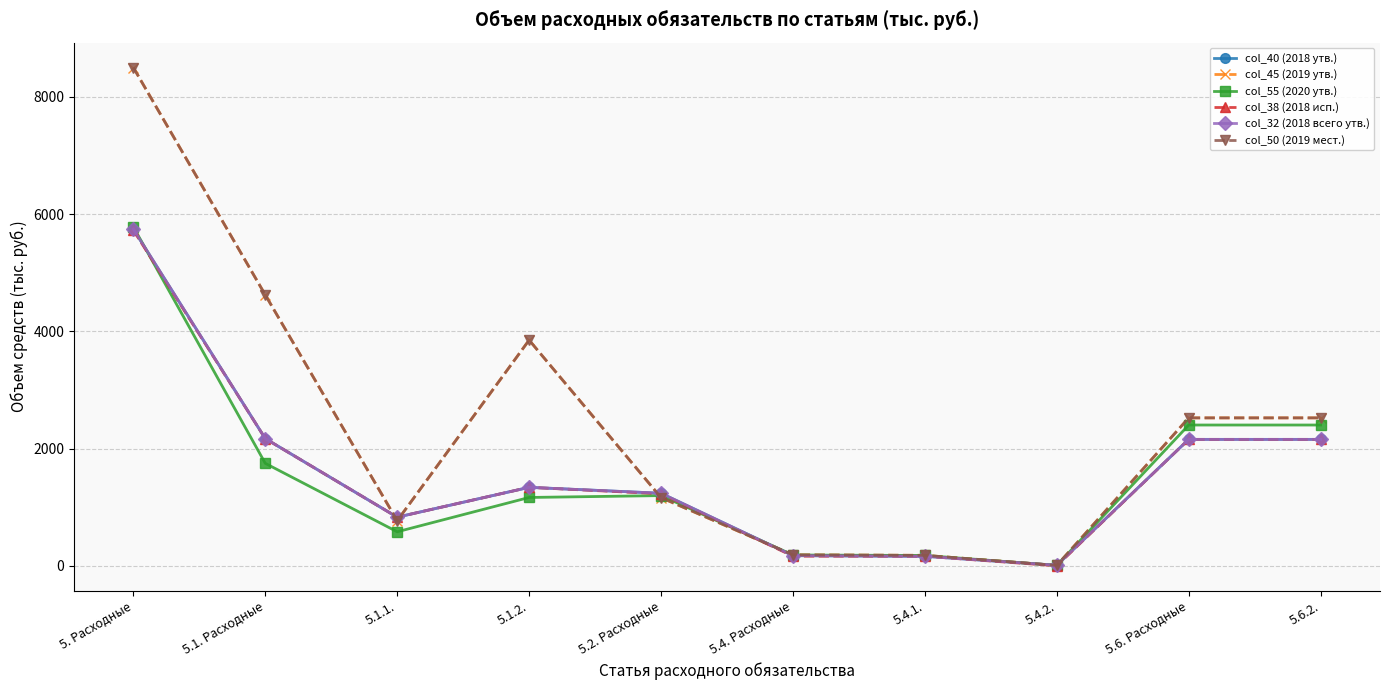

True or false: col_40 (2018 утв.) has more than 1 points higher than both neighbors.

False